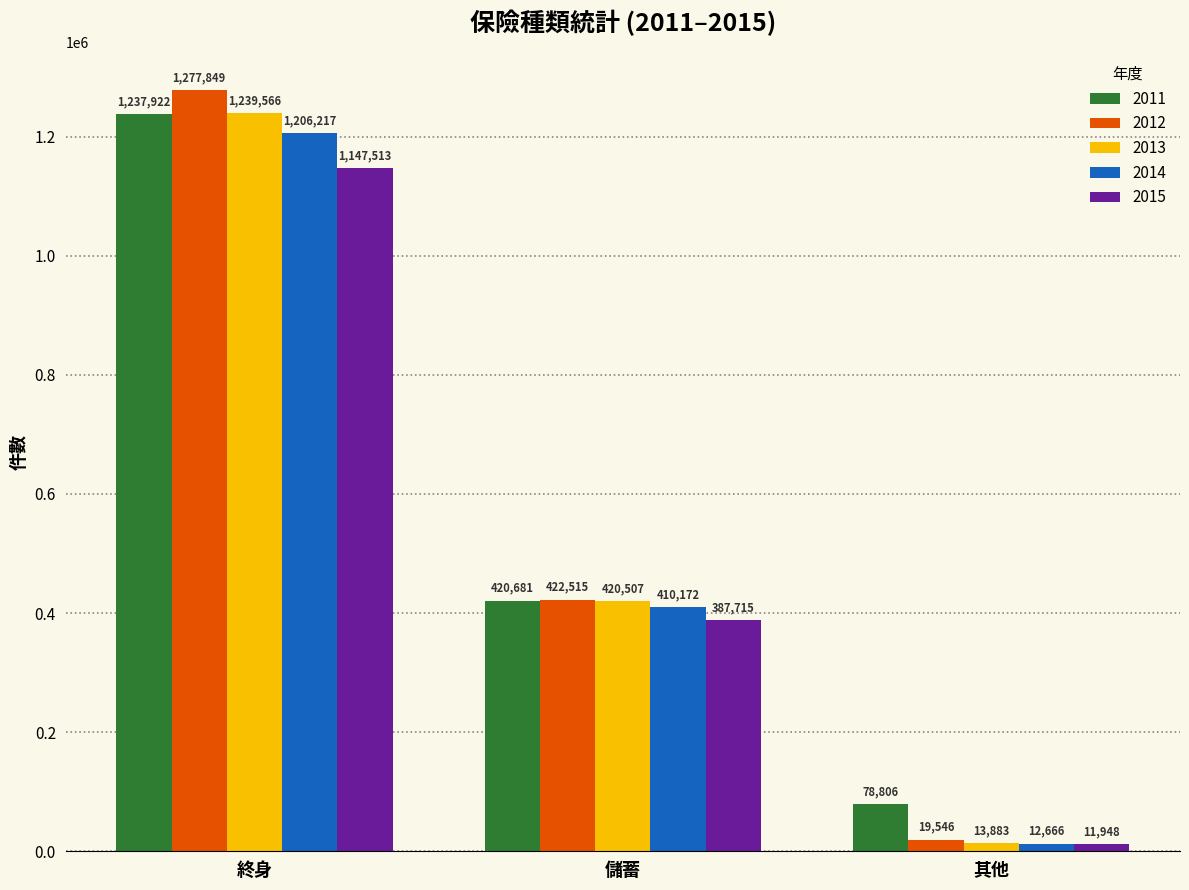

Reading left to right, what are all the values shown in this chart?

2011: 1237922	420681	78806
2012: 1277849	422515	19546
2013: 1239566	420507	13883
2014: 1206217	410172	12666
2015: 1147513	387715	11948